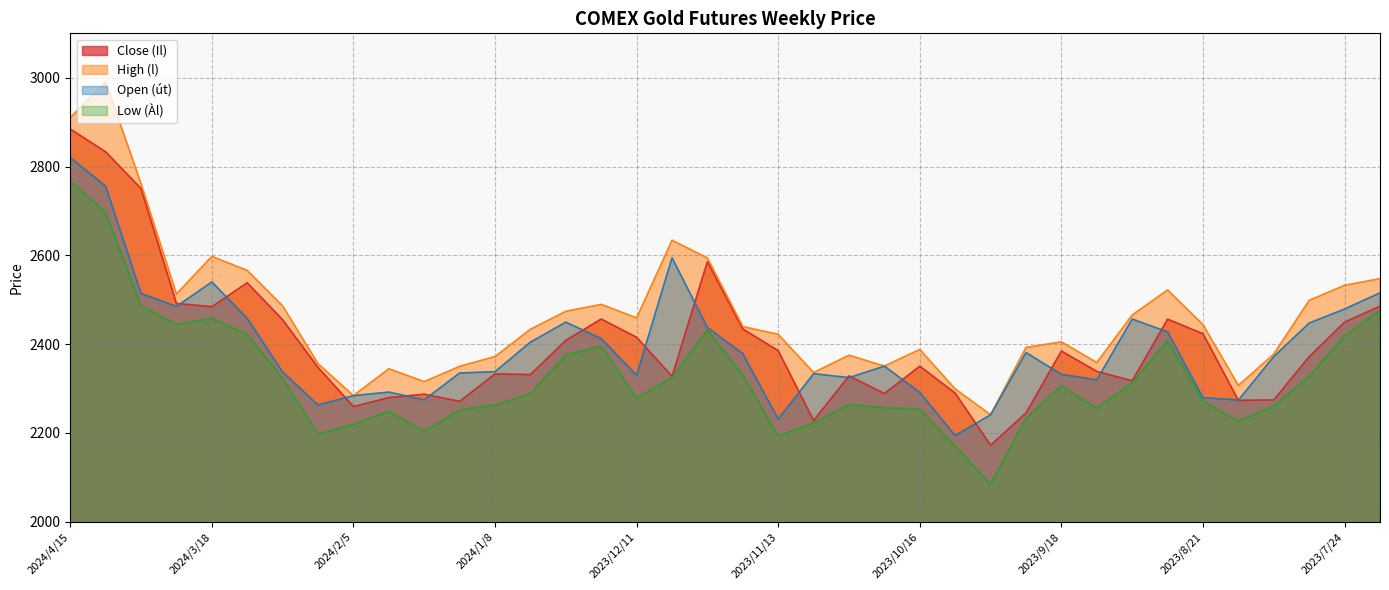

True or false: Open (út) has more than 2 points higher than both neighbors.

True